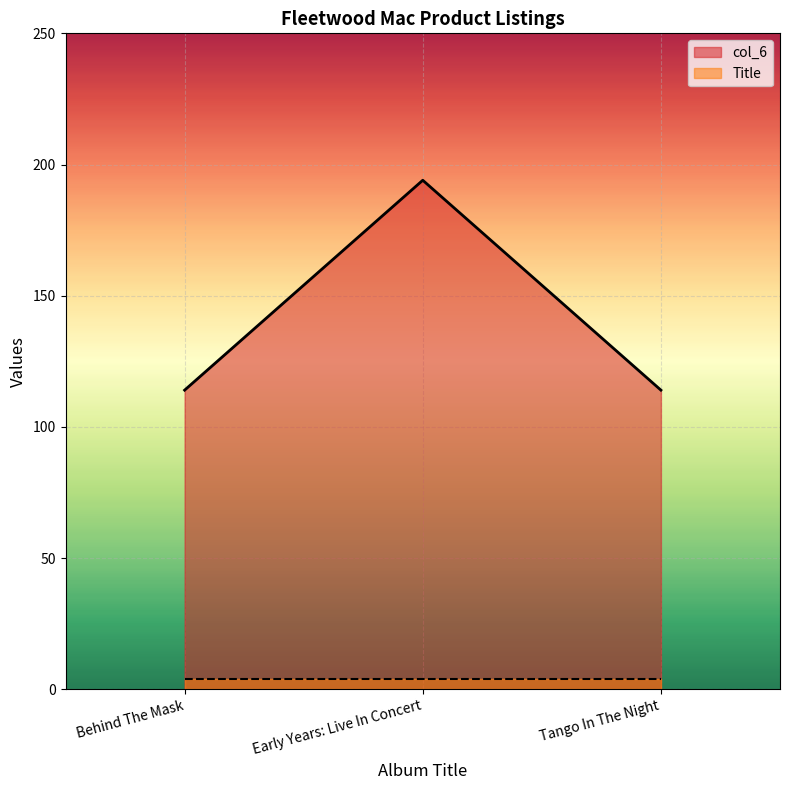

What is the label of the 3rd point from the right?

Behind The Mask